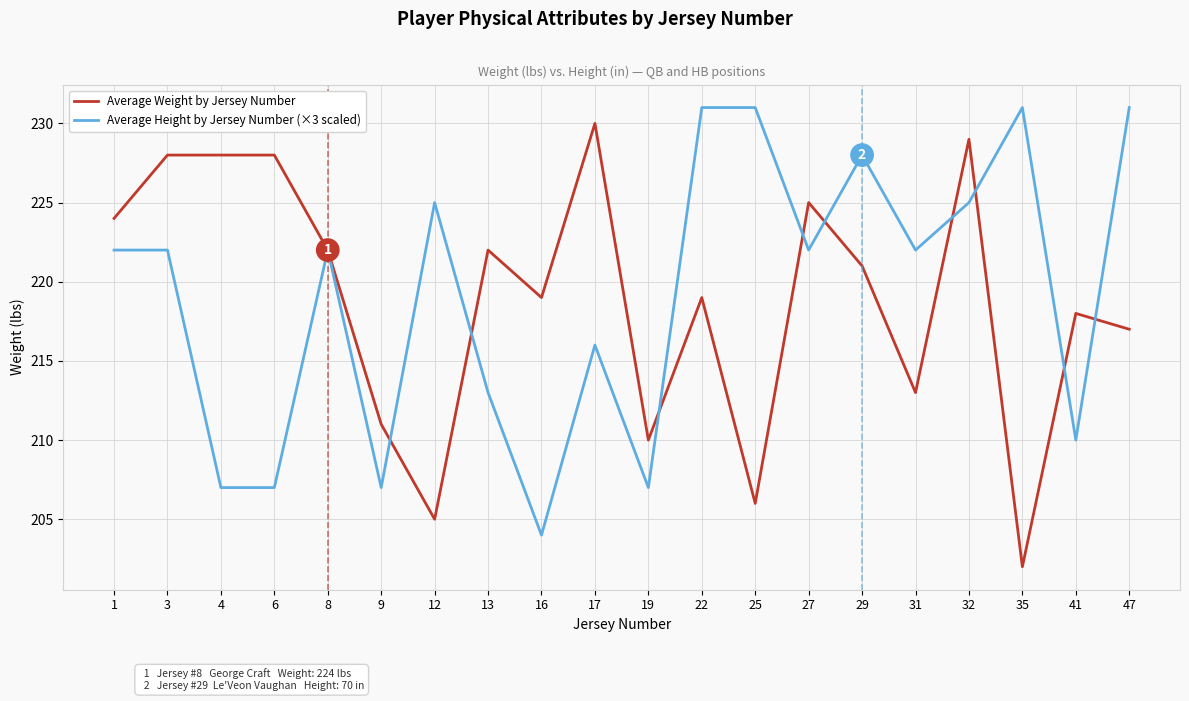

Does the chart display data point markers on the line(s)?

No